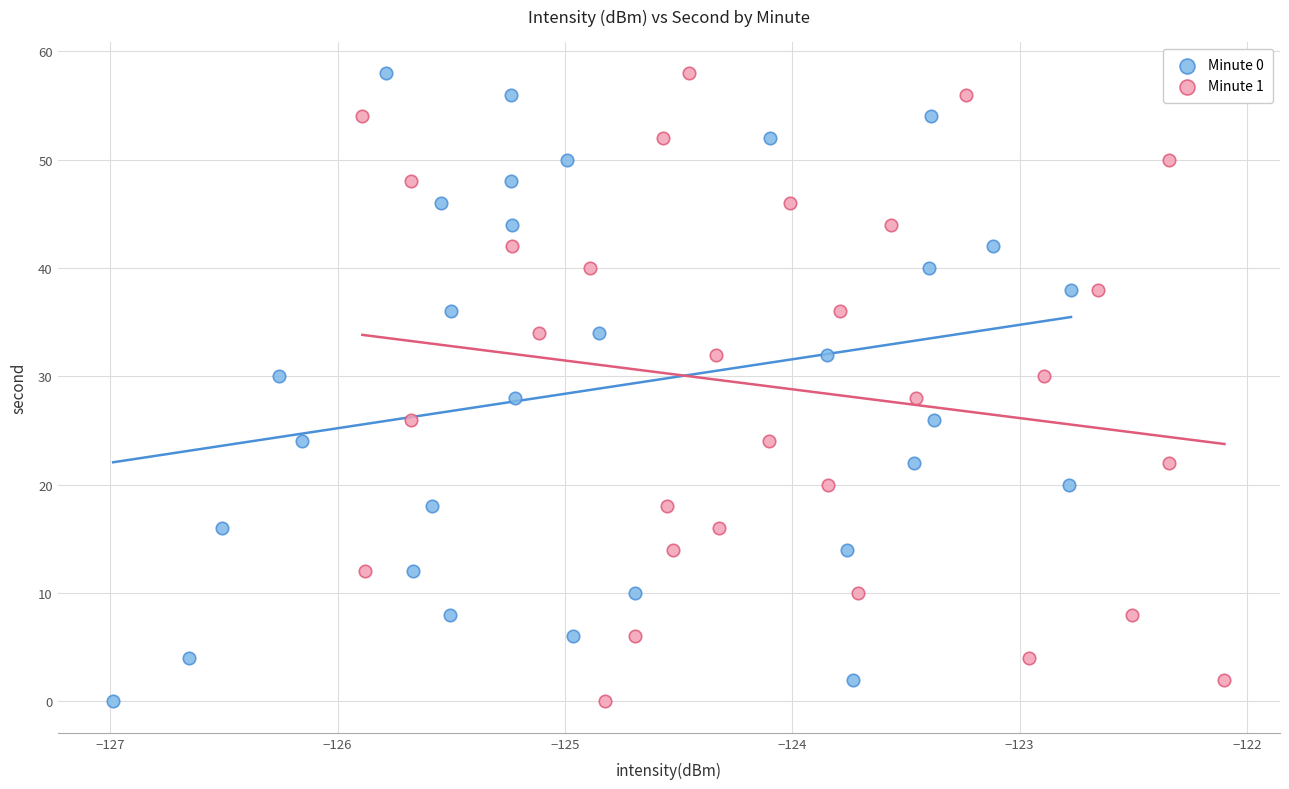

What are all the series names shown in the legend?

Minute 0, Minute 1